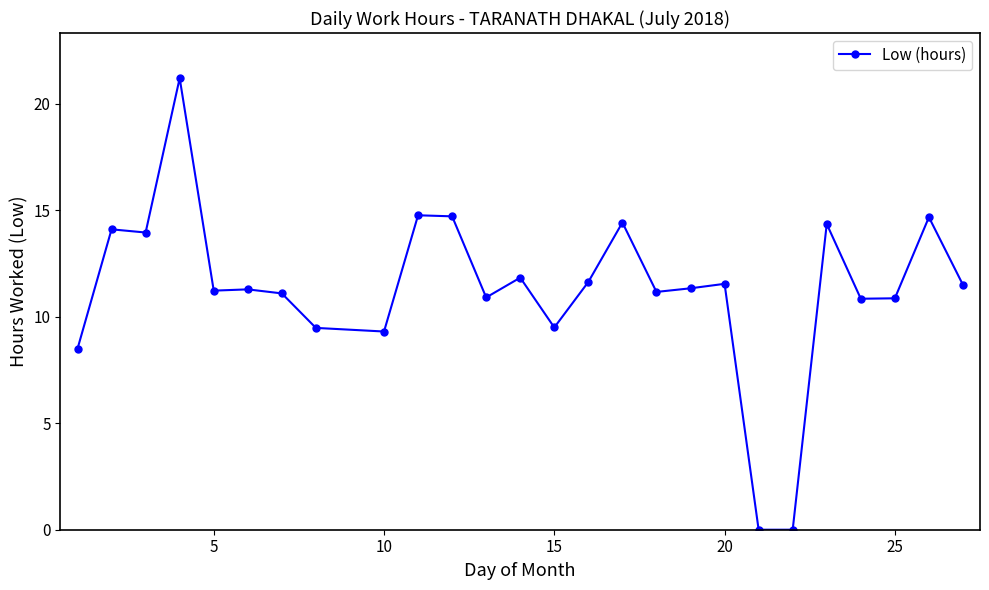

What is the maximum value shown in the chart?

21.2